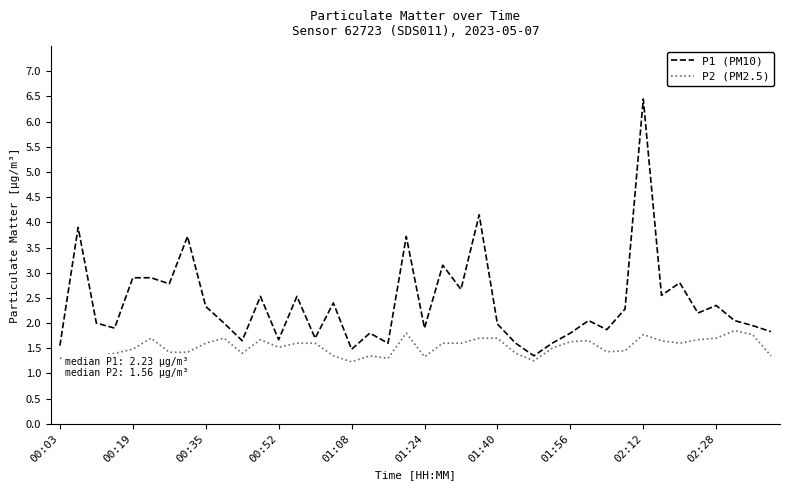

What is the lowest value of the P1 (PM10) series?

1.4